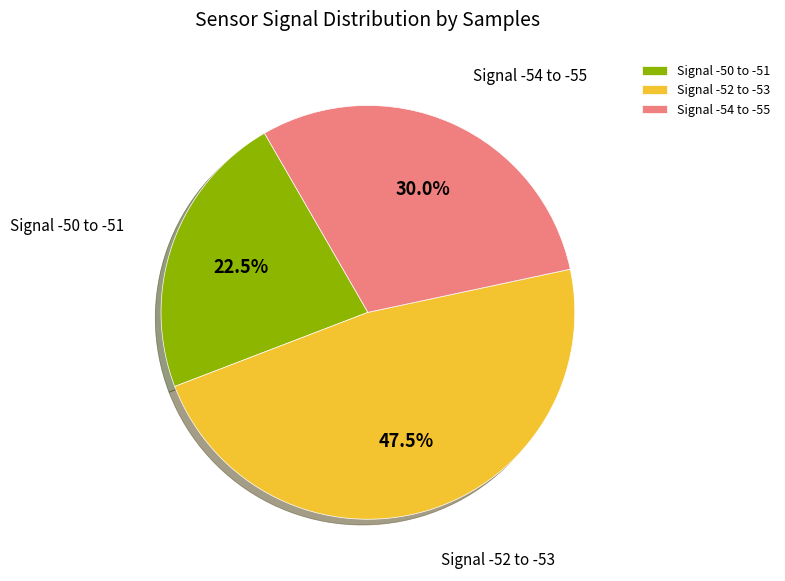

Which slice is the smallest?

Signal -50 to -51